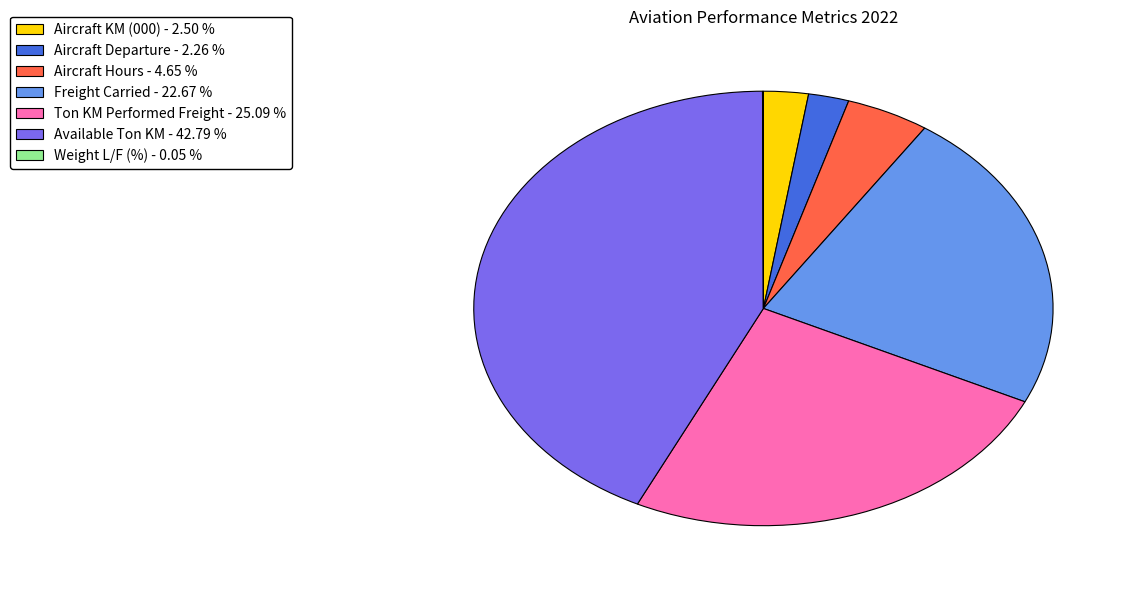

Combined, do Aircraft KM (000) - 2.50 % and Ton KM Performed Freight - 25.09 % account for over 50%?

No